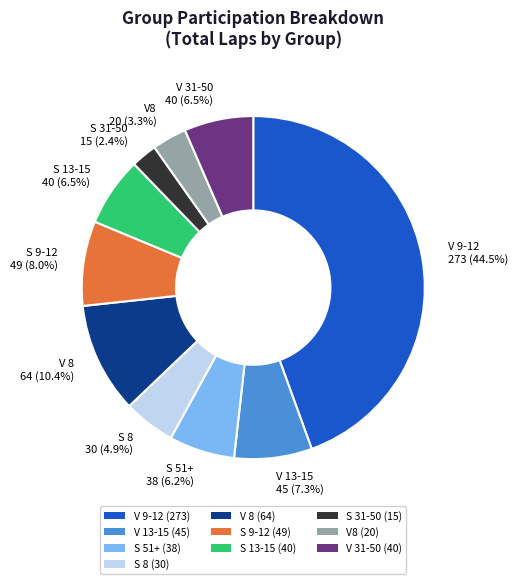

Which category has the smallest portion of the pie?

S 31-50